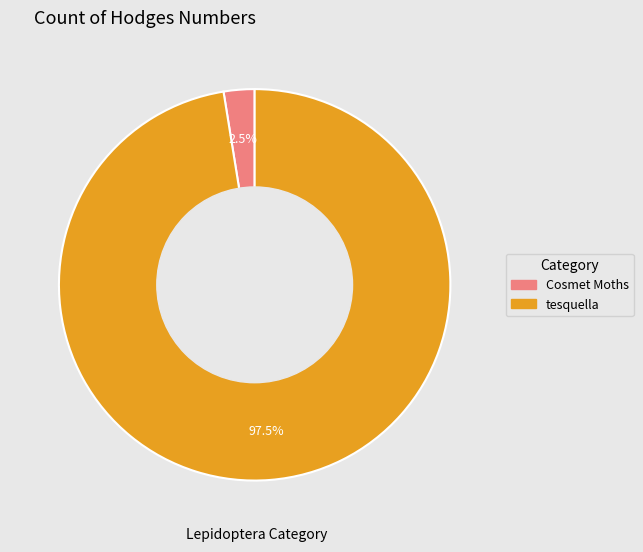

Which category has the smallest portion of the pie?

Cosmet Moths